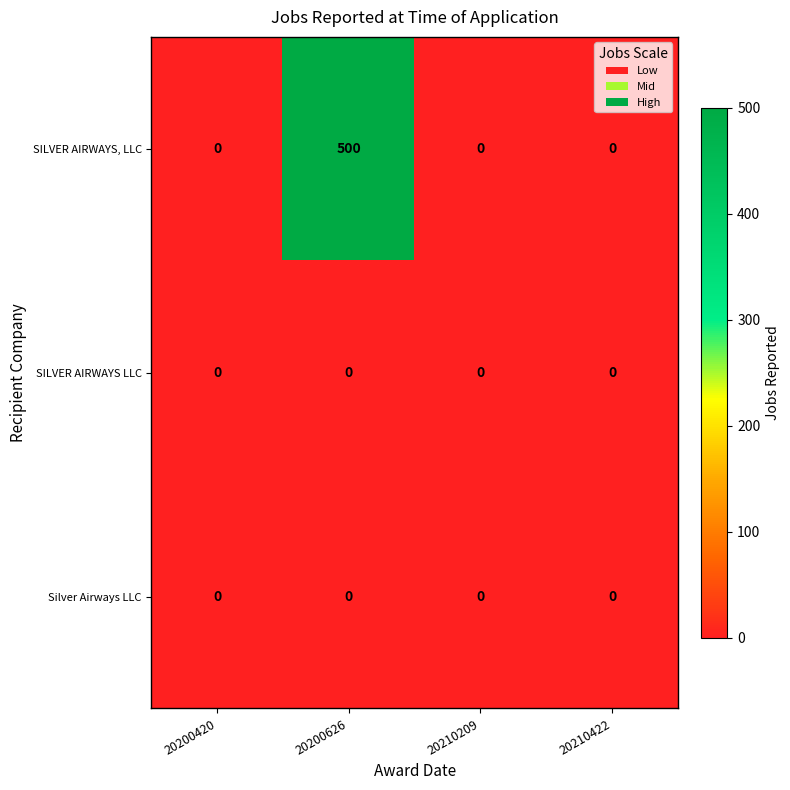

Which series has the largest total across all categories?

SILVER AIRWAYS, LLC